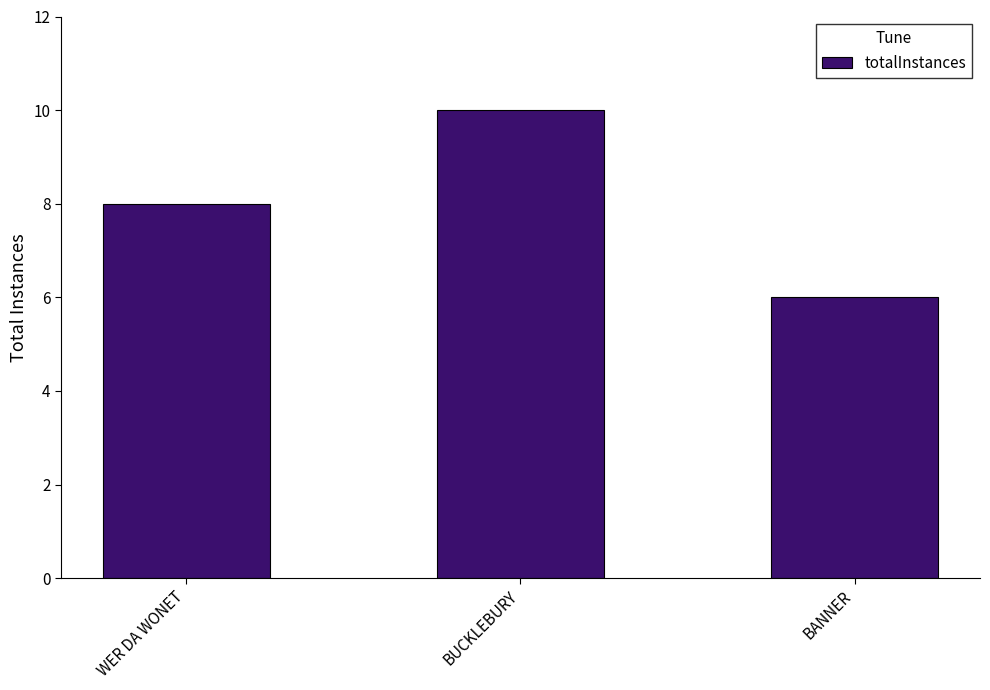

What is the average value?

8